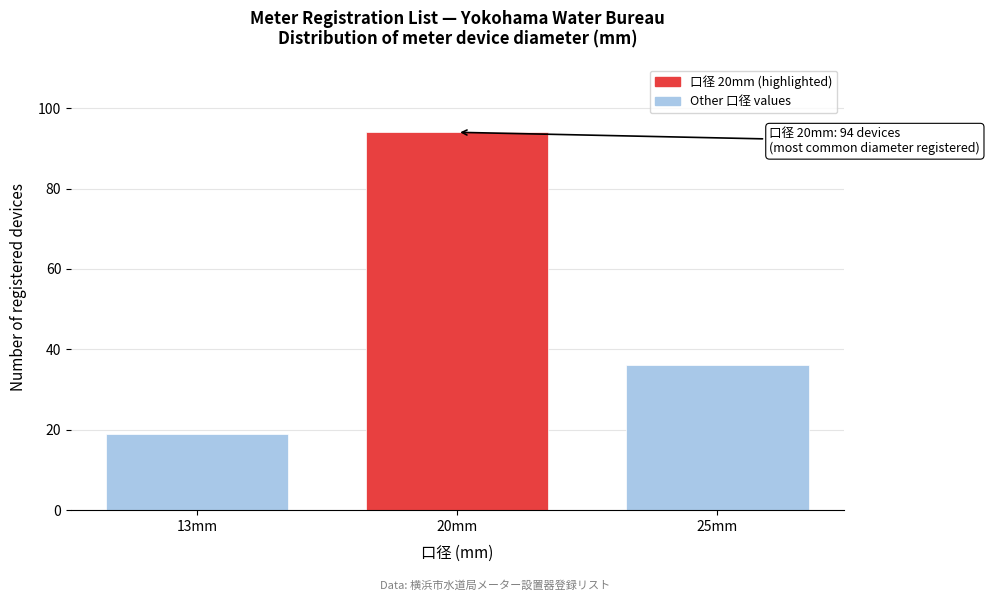

Reading left to right, transcribe all the data shown in this chart.

13mm=19	20mm=94	25mm=36